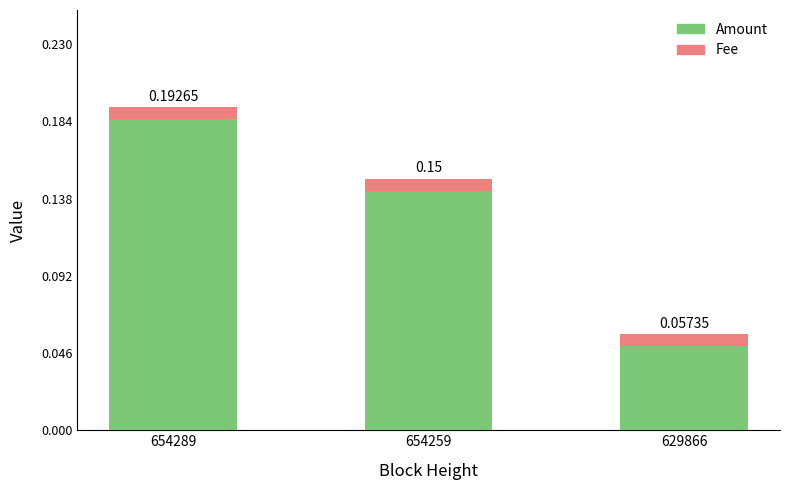

At which category is the sum across all series the highest?

654289